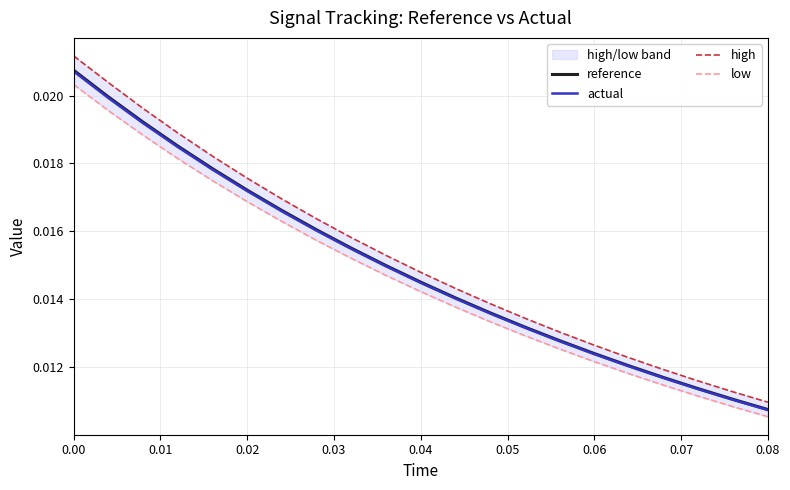

The value of low at 0.08 is 0.0. True or false?

True